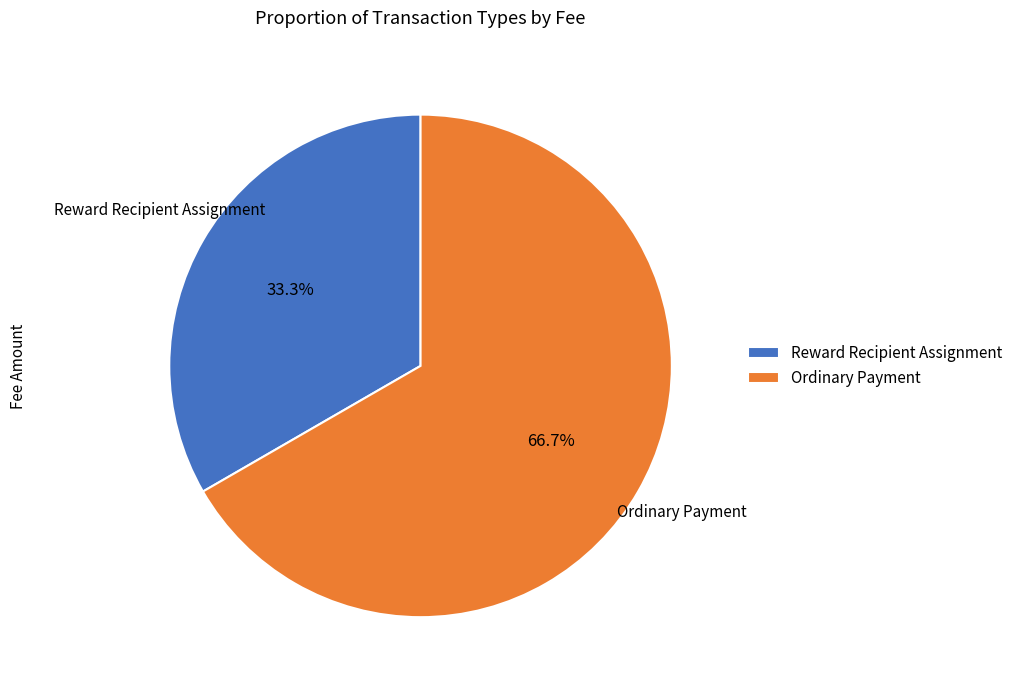

Which category accounts for the majority?

Ordinary Payment